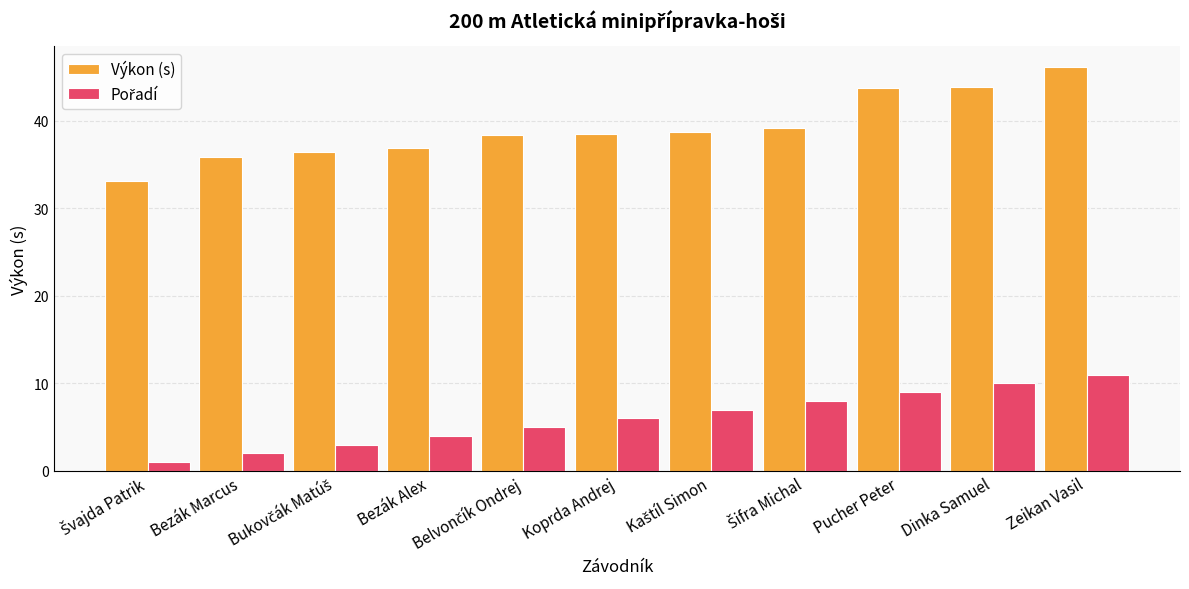

What is the average value of the Výkon (s) series?

39.2